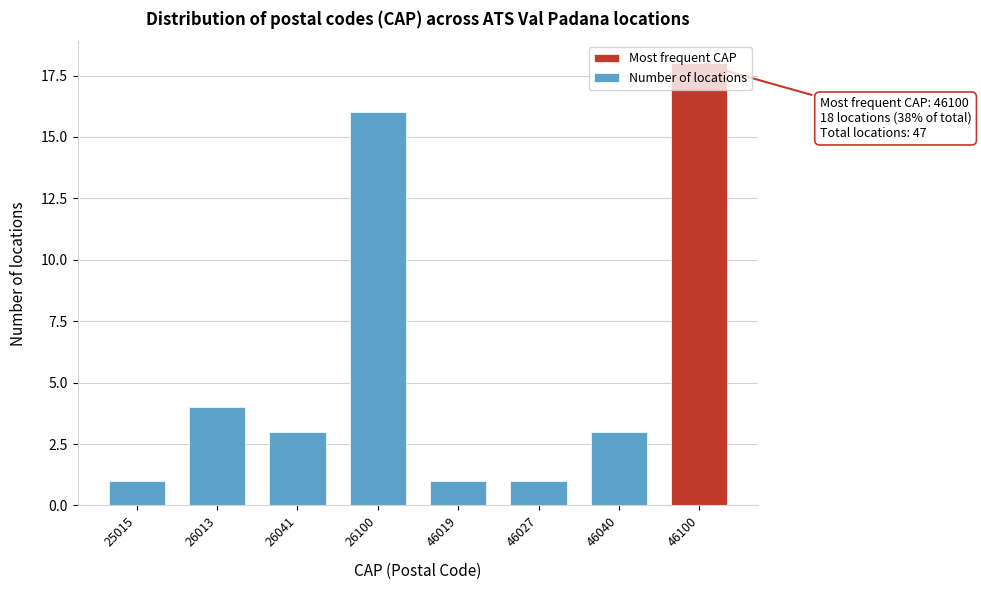

The value at 25015 is 1. True or false?

True